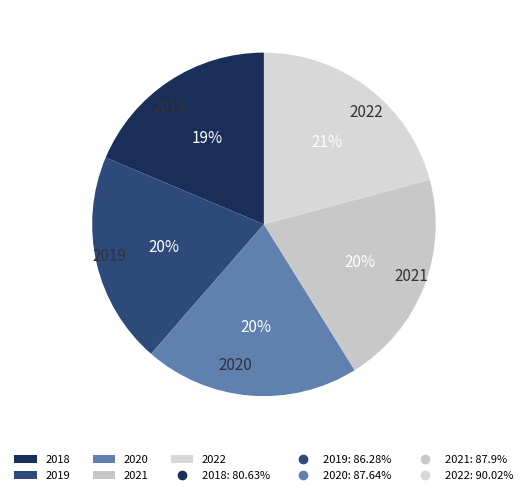

To the nearest percent, what percentage of the pie is 2019?

20%